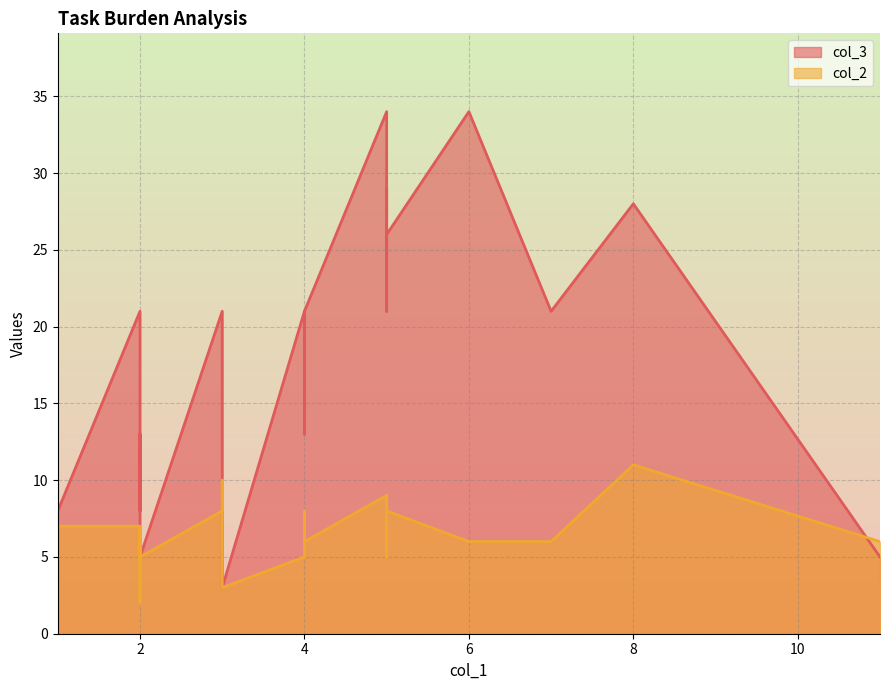

True or false: col_3 has more than 1 points higher than both neighbors.

True